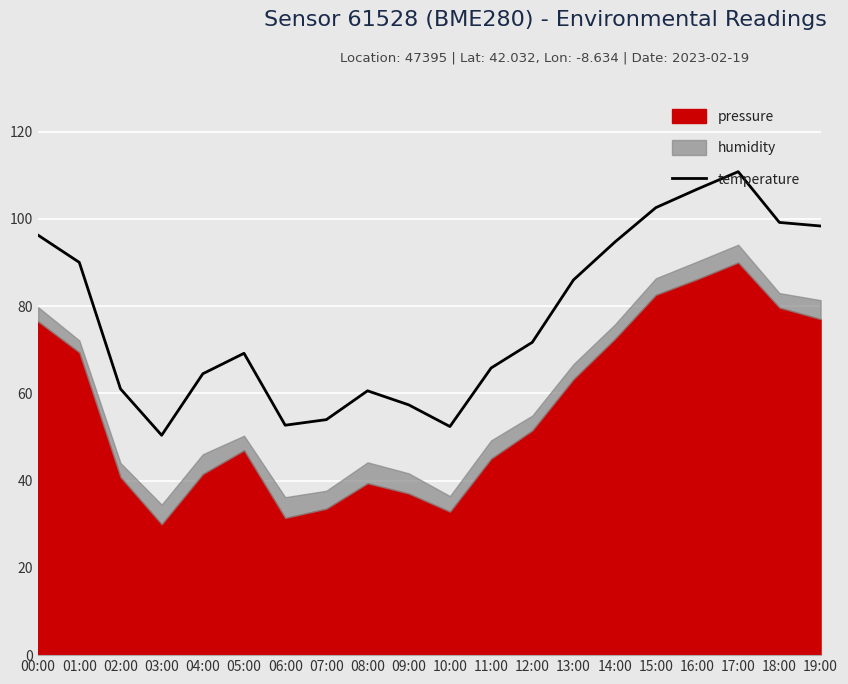

True or false: the data has more than 0 interior local peaks.

True